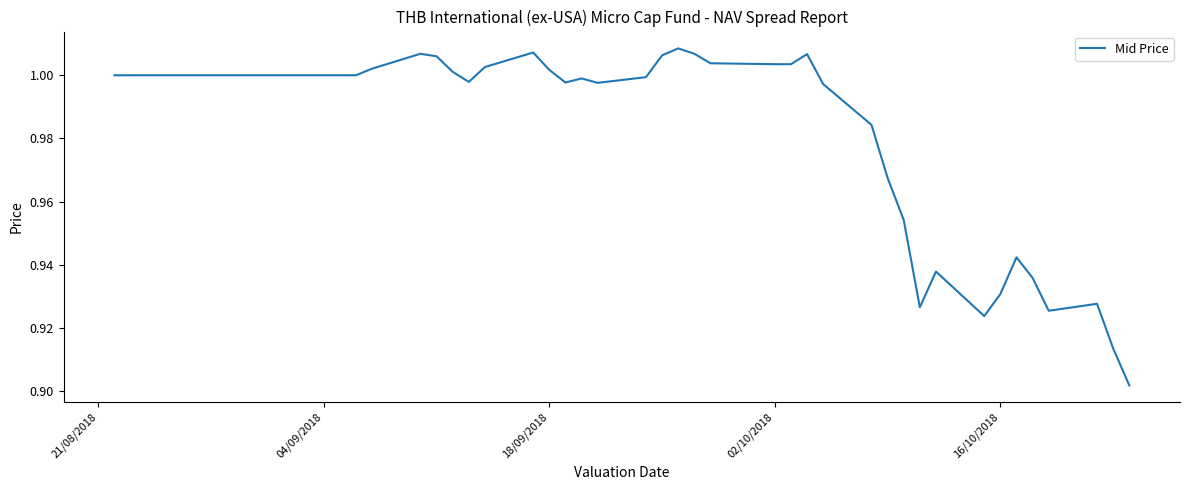

How many lines are shown in the chart?

1